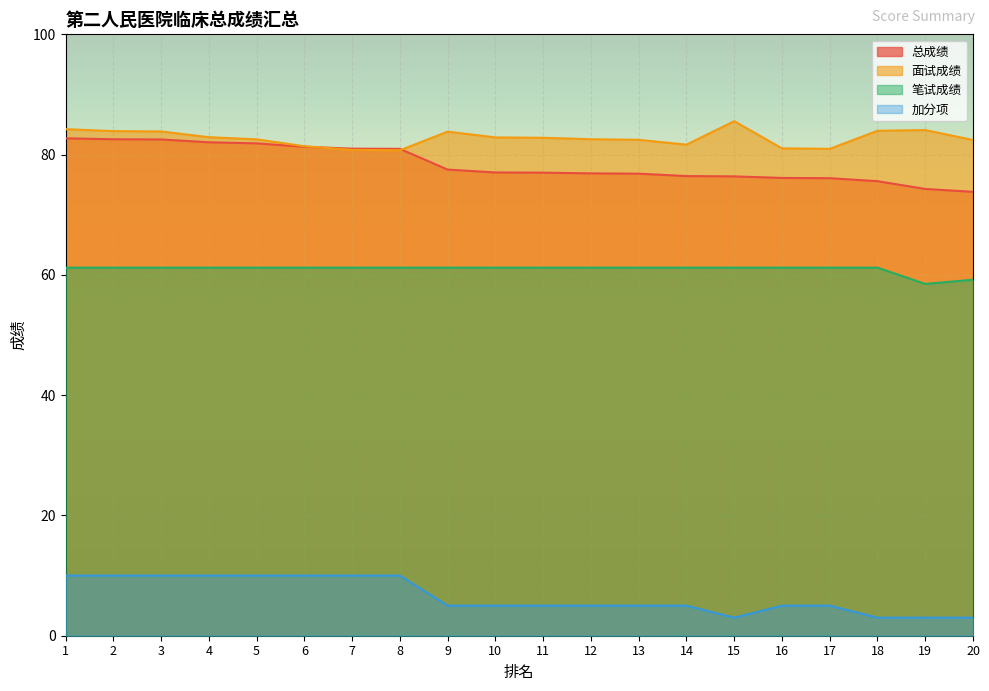

True or false: 笔试成绩 and 面试成绩 intersect in this chart.

False